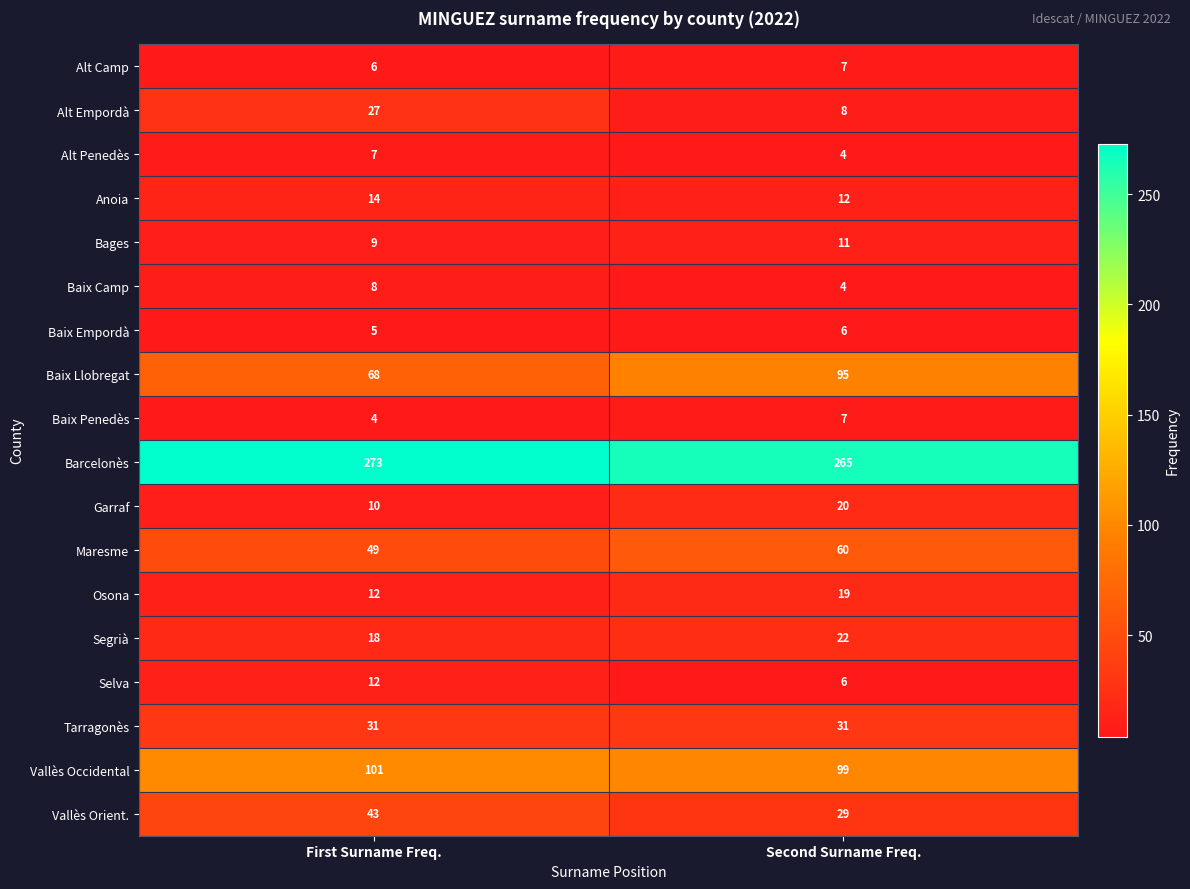

What is the average value of the Segrià series?

20